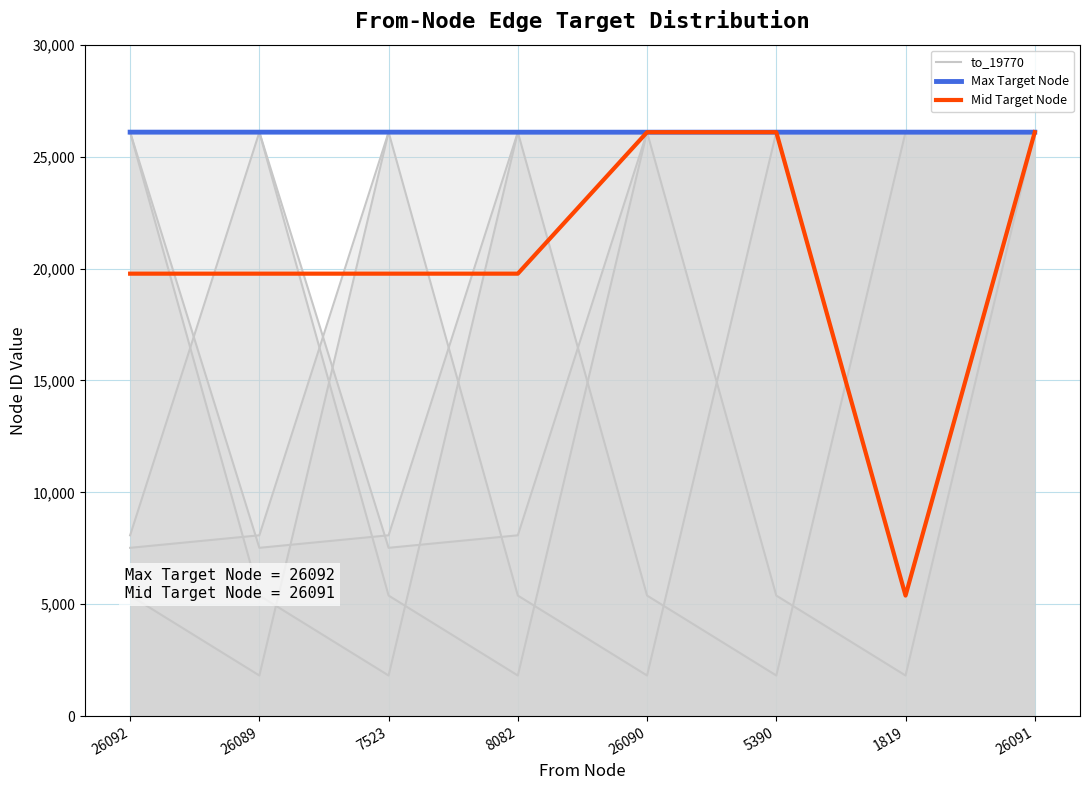

Between 7523 and 26091, which series saw the biggest shift?

to_19770